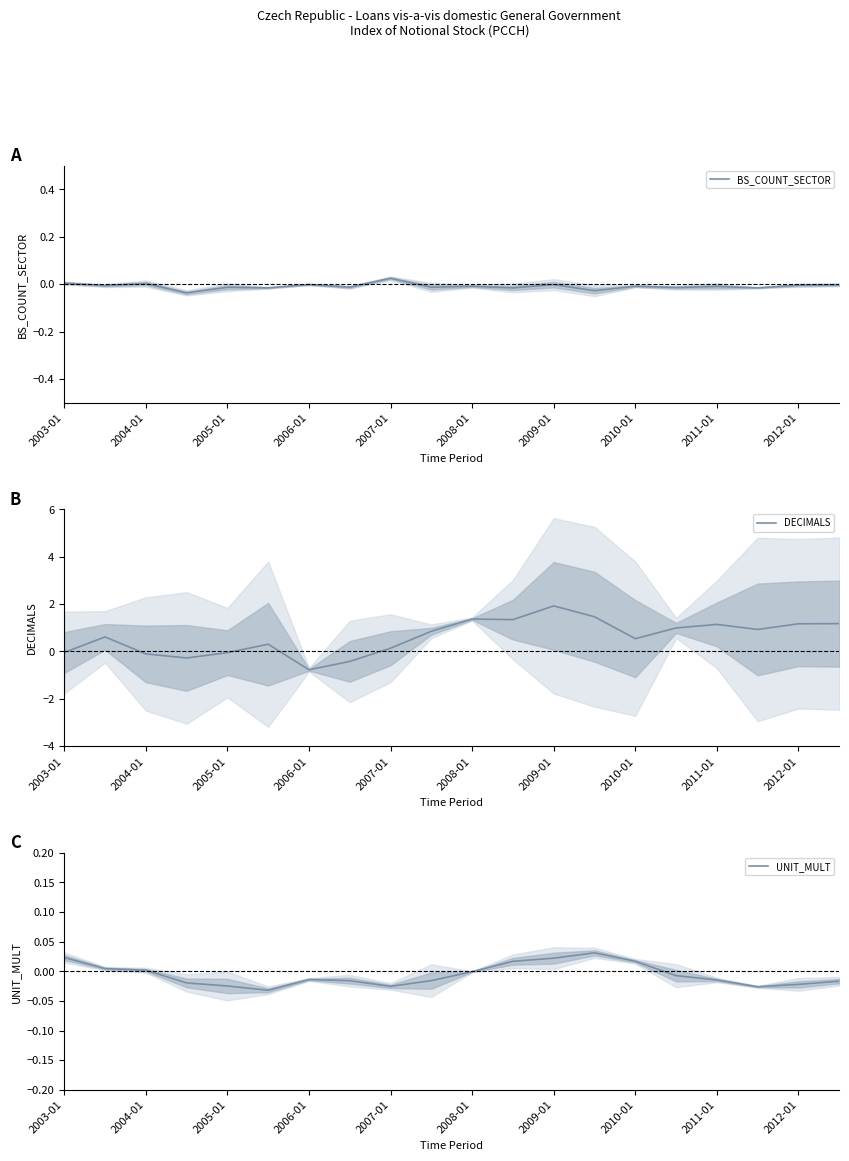

Count the number of categories in the chart.

20